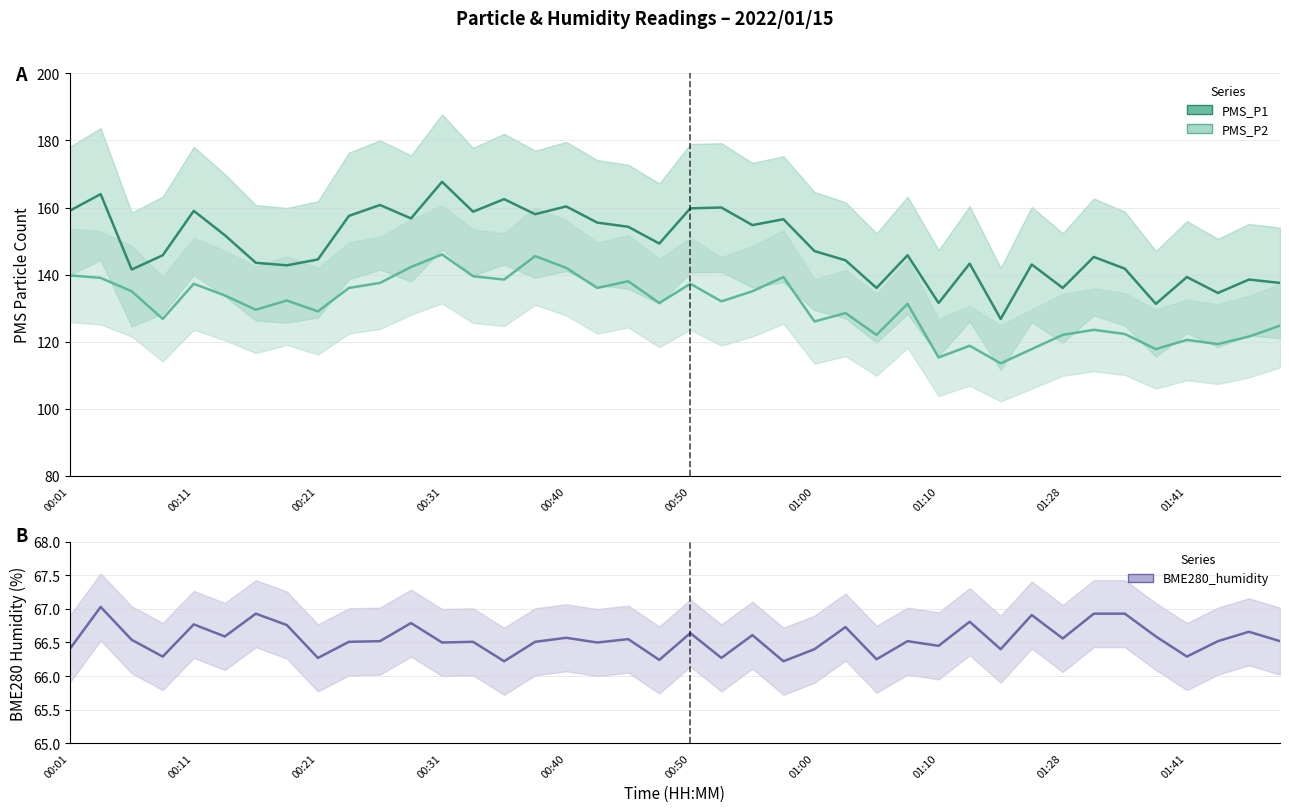

What is the sum of the BME280_humidity values at 00:50 and 19?

132.8